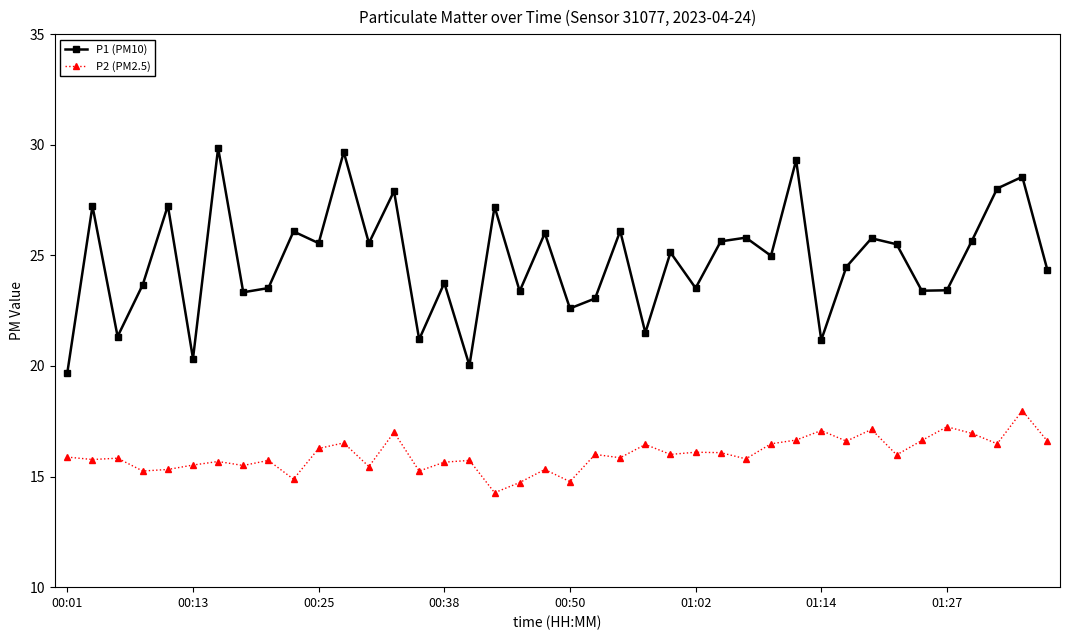

Rank the series by their maximum value, from lowest to highest.

P2 (PM2.5), P1 (PM10)